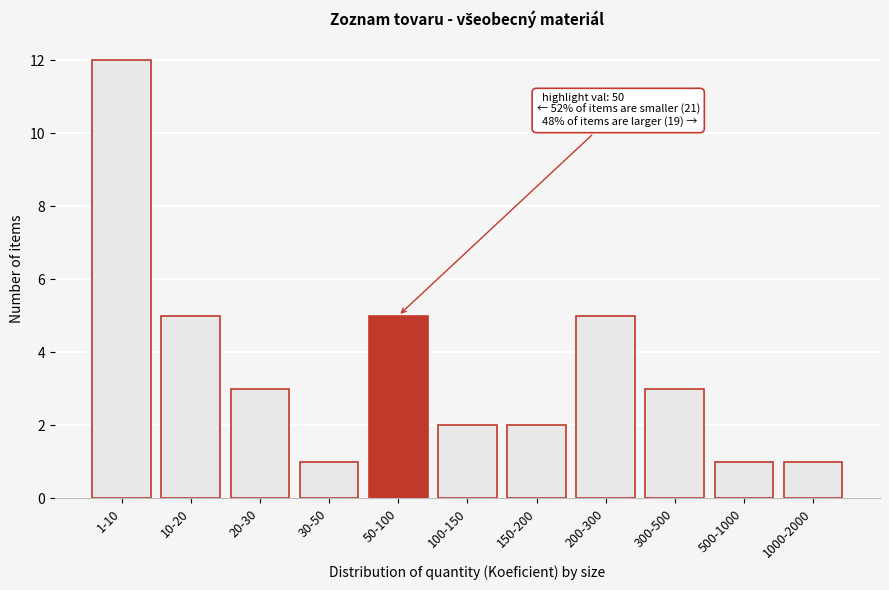

Reading left to right, what are all the values shown in this chart?

1-10=12	10-20=5	20-30=3	30-50=1	50-100=5	100-150=2	150-200=2	200-300=5	300-500=3	500-1000=1	1000-2000=1